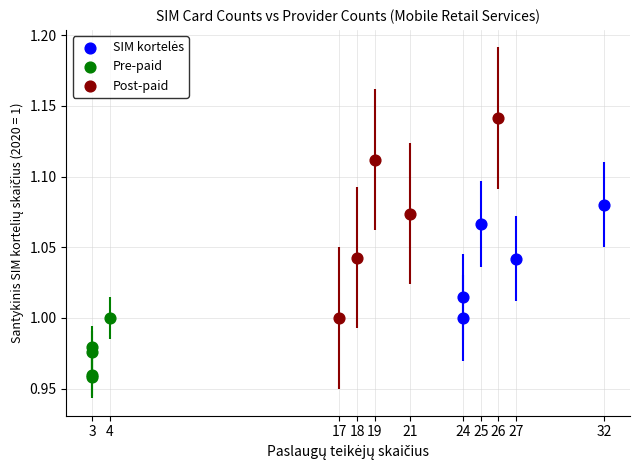

Which series reaches the maximum Y coordinate?

Post-paid